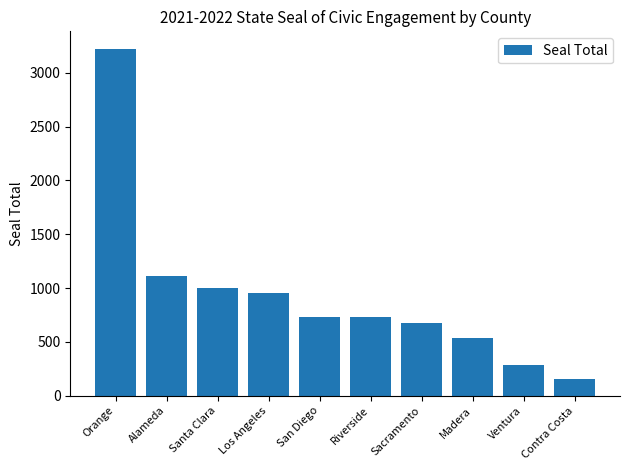

What is the change in value from Santa Clara to Los Angeles?

-55